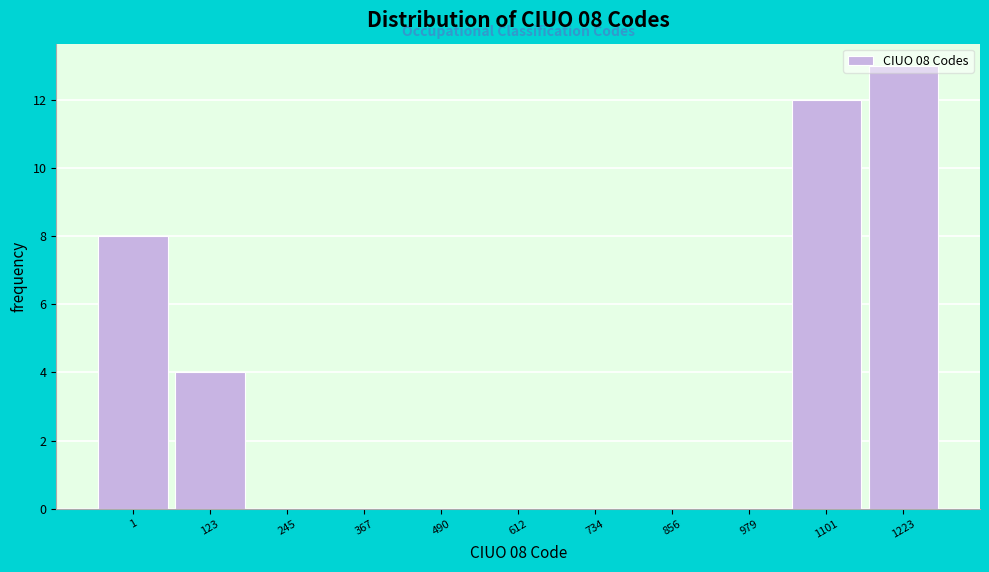

What is the sum of the values at 1 and 1101?

20